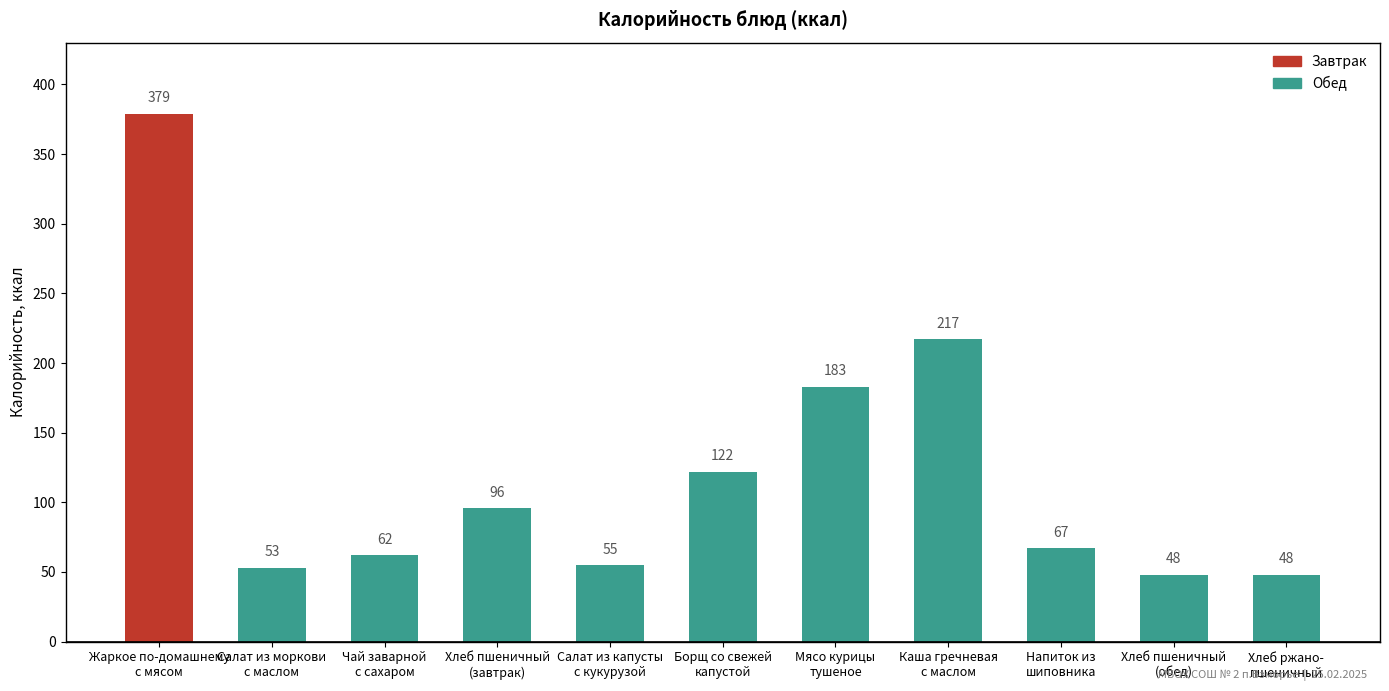

How many distinct data groups are displayed?

1